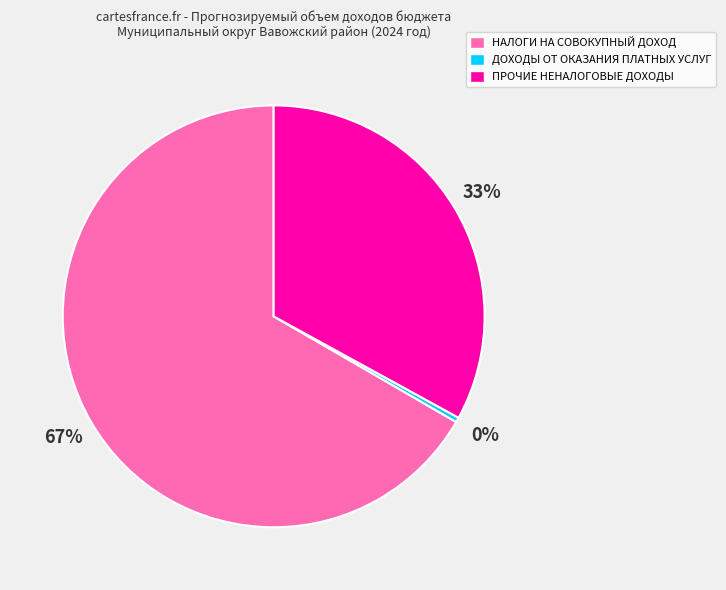

The НАЛОГИ НА СОВОКУПНЫЙ ДОХОД slice represents 67% of the pie. True or false?

True